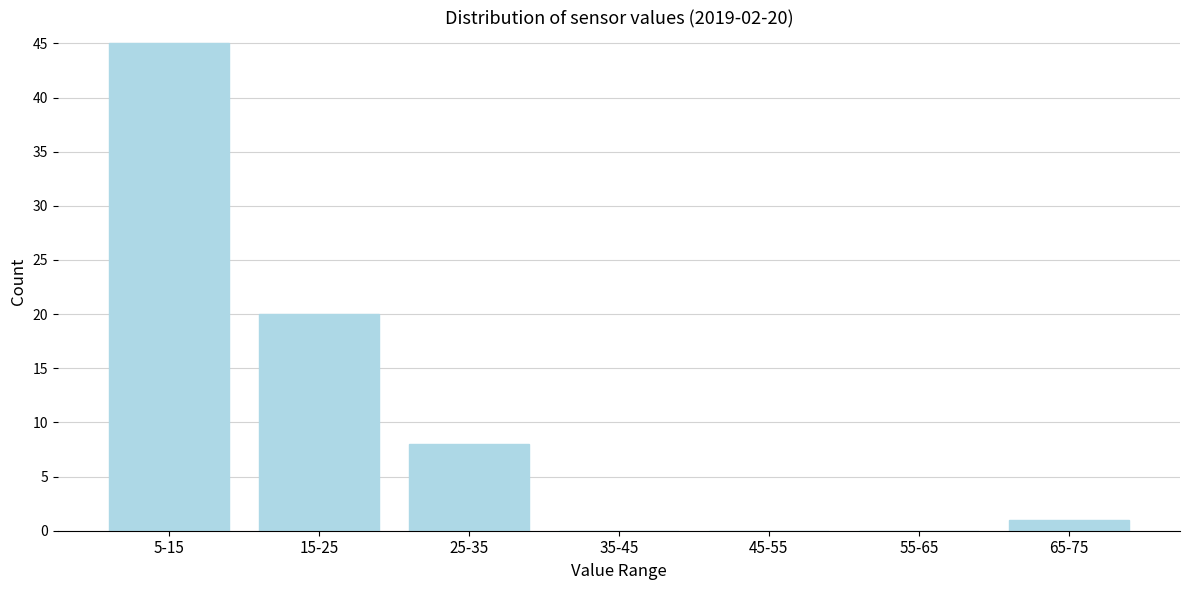

Reading left to right, what are all the values shown in this chart?

5-15=45	15-25=20	25-35=8	35-45=0	45-55=0	55-65=0	65-75=1